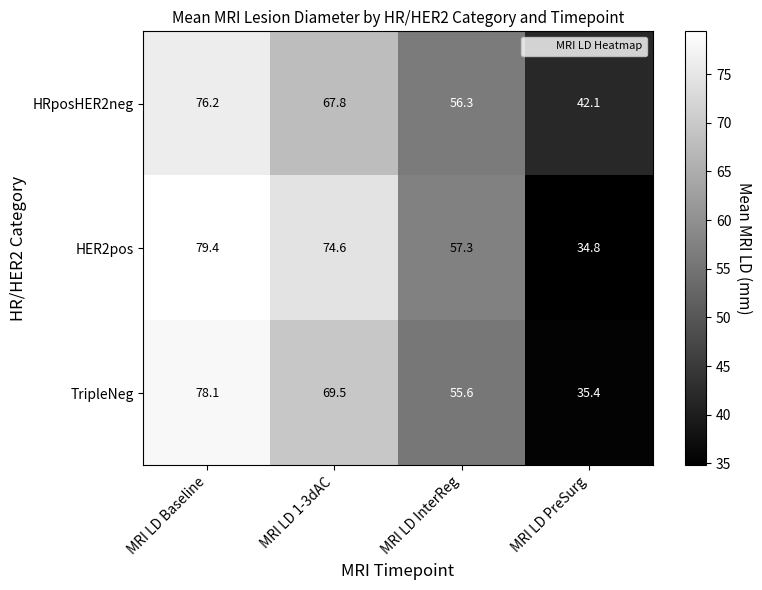

What is the difference between the maximum and minimum values in the HER2pos series?

44.6